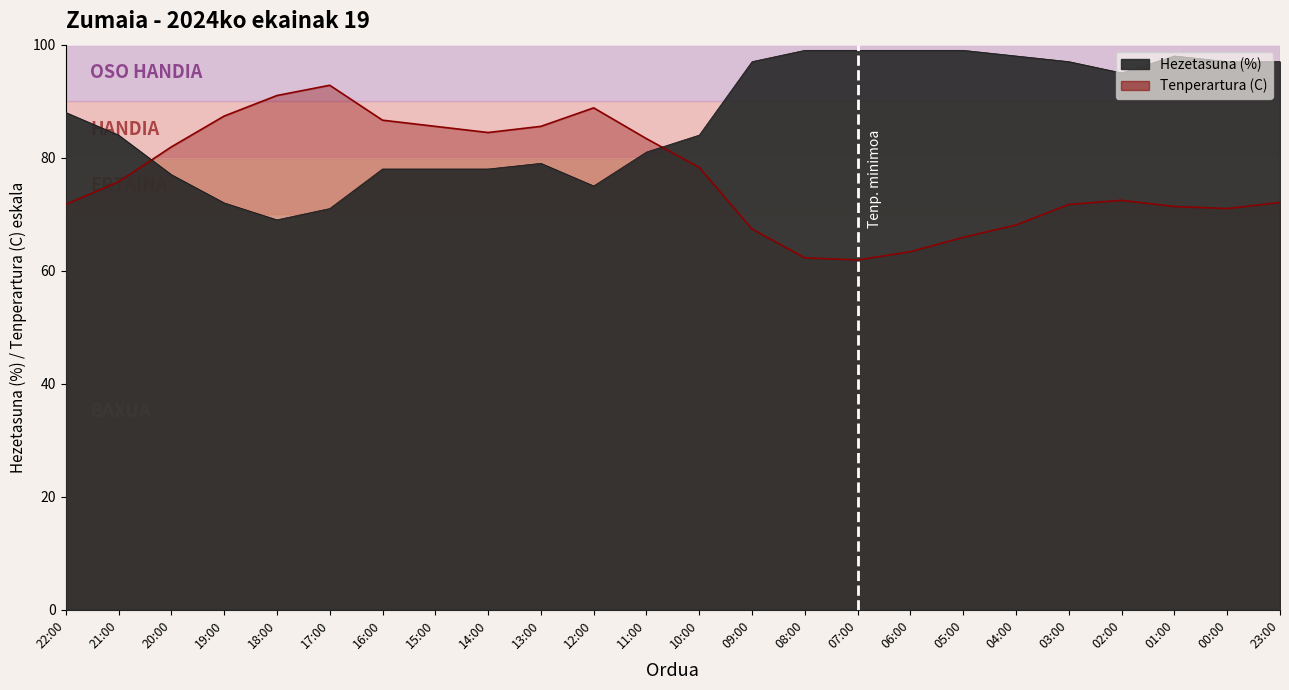

What is the minimum value shown in the chart?

61.9